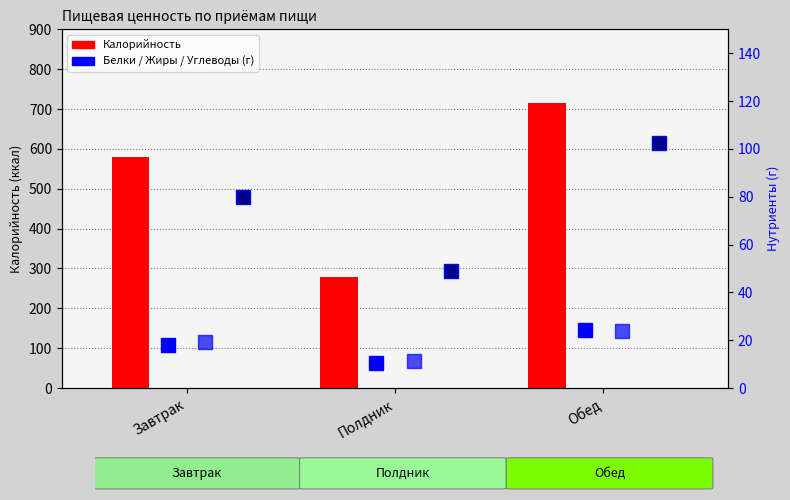

List the labels in order of Калорийность value, largest first.

Обед, Завтрак, Полдник